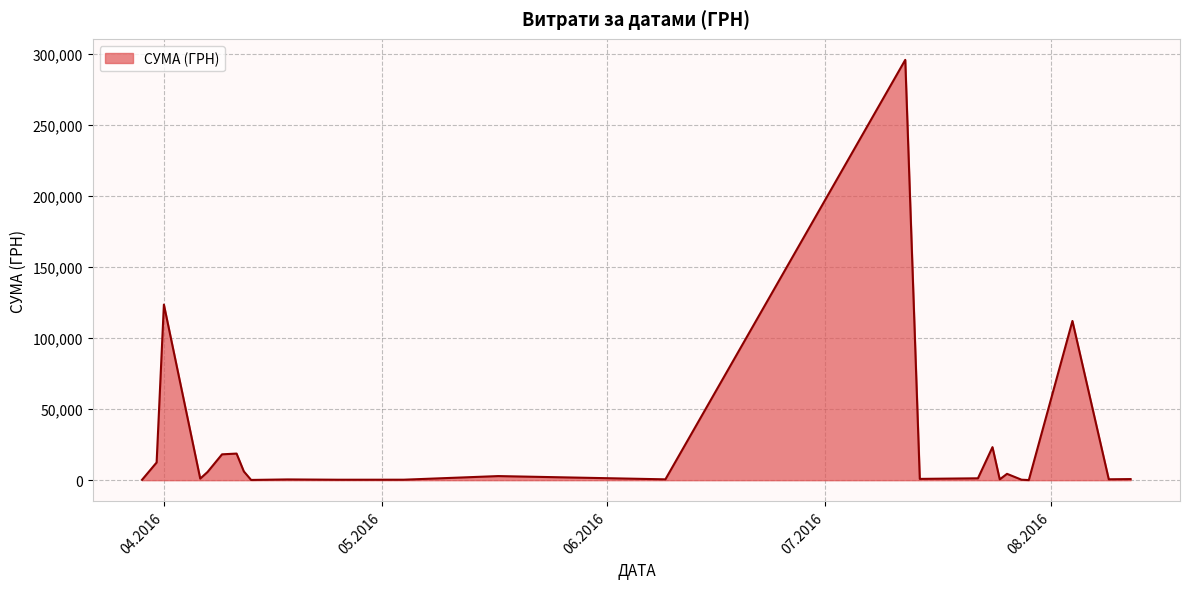

What is the difference between the maximum and minimum values?

295540.8